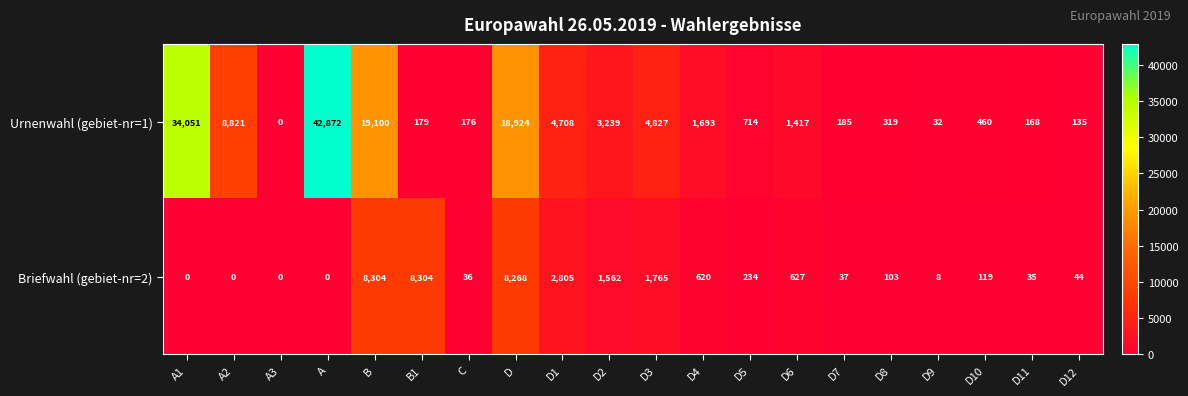

Which series has the largest total across all categories?

Urnenwahl (gebiet-nr=1)